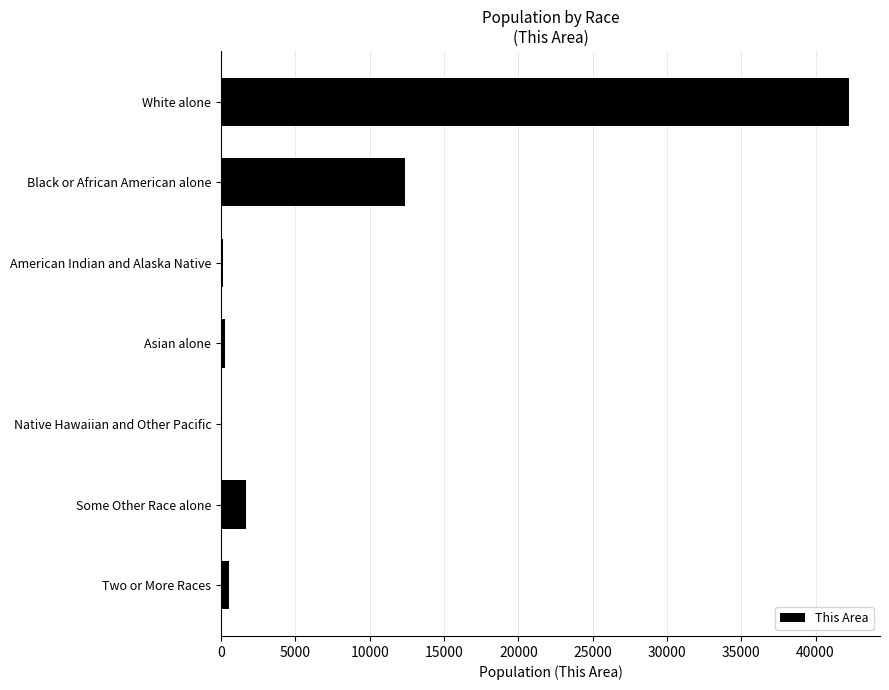

Between Black or African American alone and Some Other Race alone, which is larger?

Black or African American alone